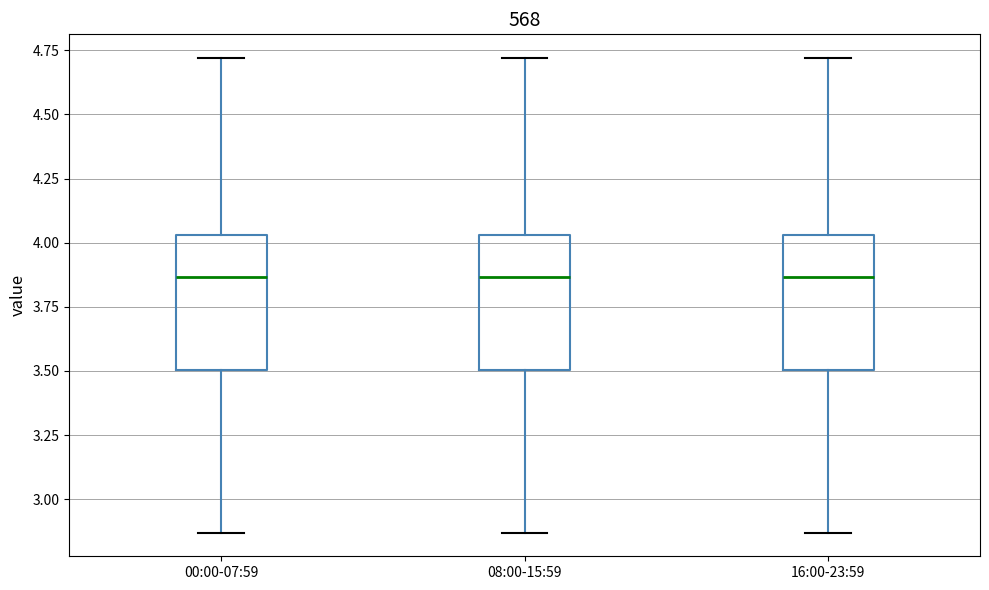

Where does the median line of the box for 00:00-07:59 sit on the y-axis? The values are not printed on the chart, so give them approximately, as read against the axis.

3.85